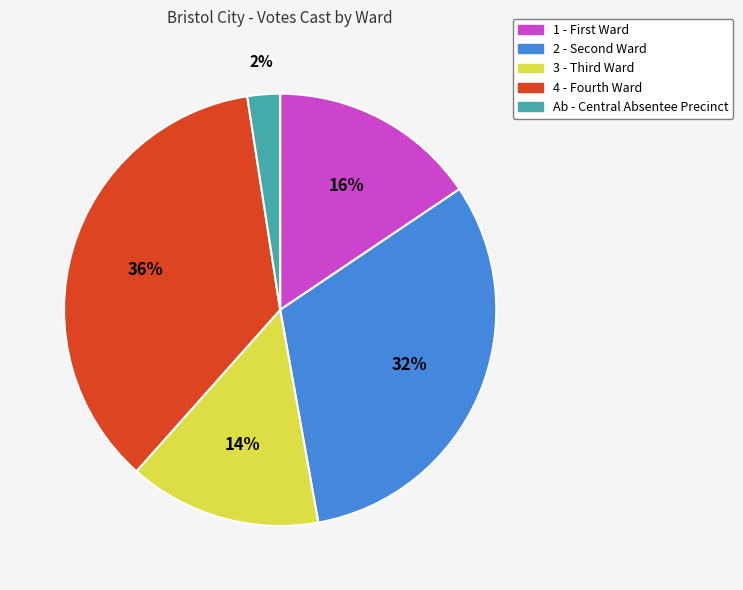

Which slice is the largest?

4 - Fourth Ward